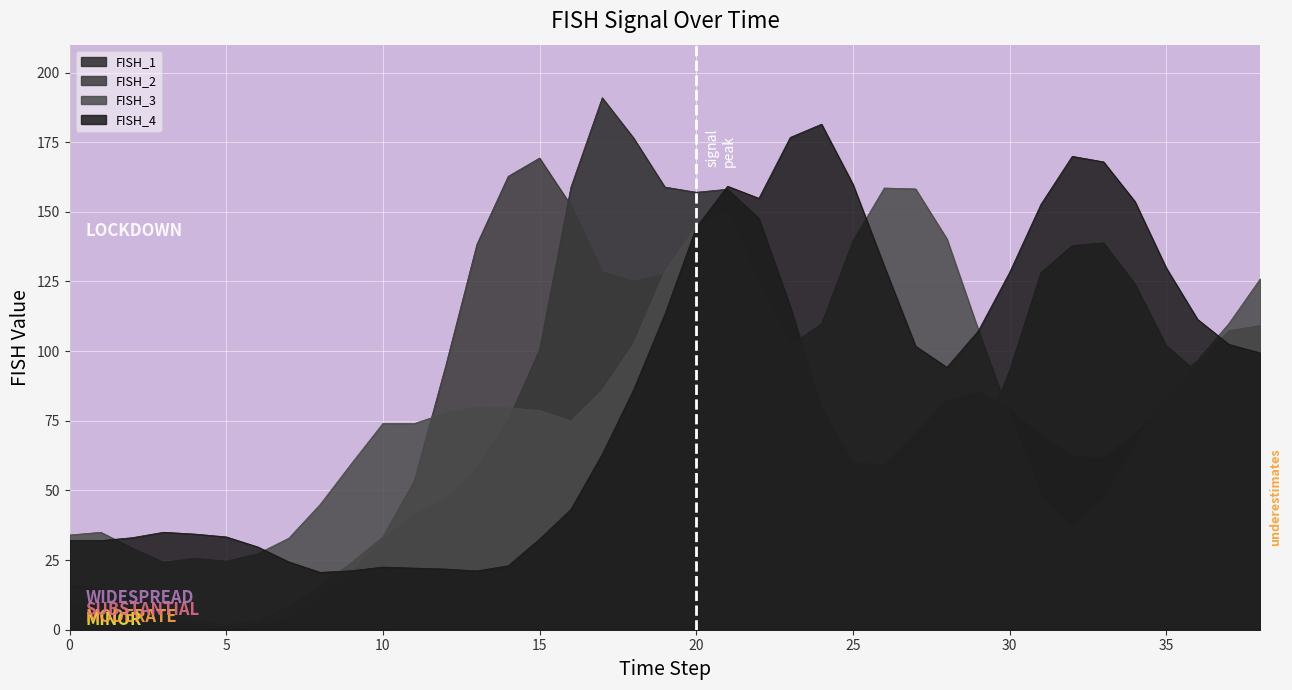

What is the spread (max minus min) of values at 27?

95.5